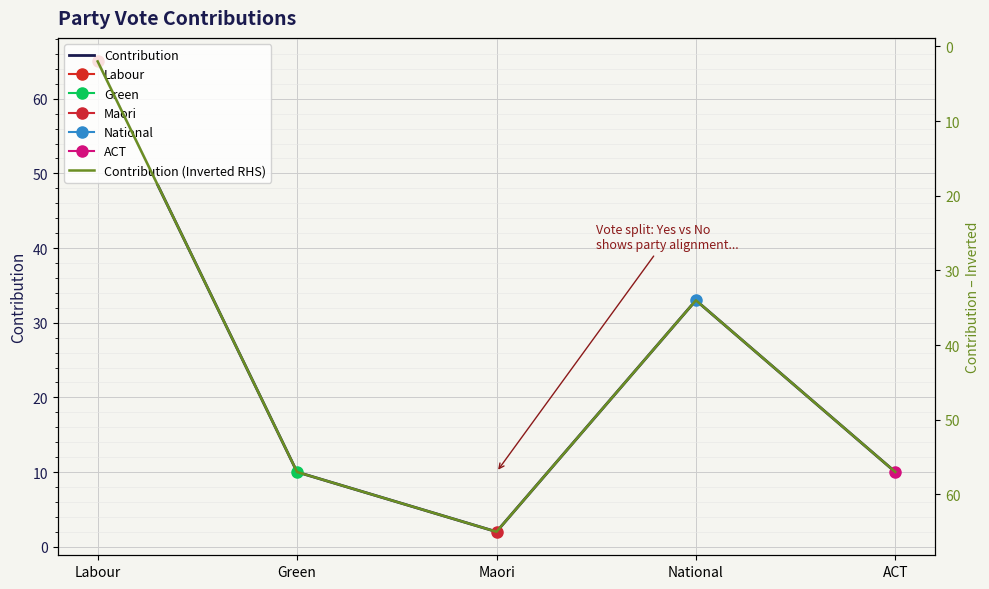

The value of Contribution (Inverted RHS) at Maori is 32. True or false?

False